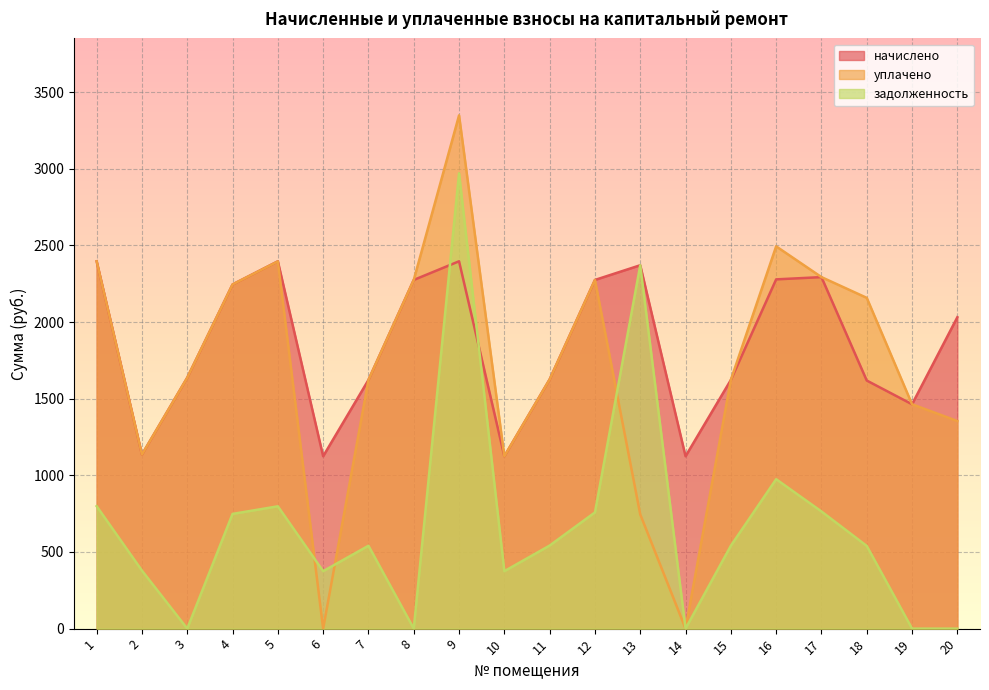

At which category does the chart reach its minimum across all series?

6